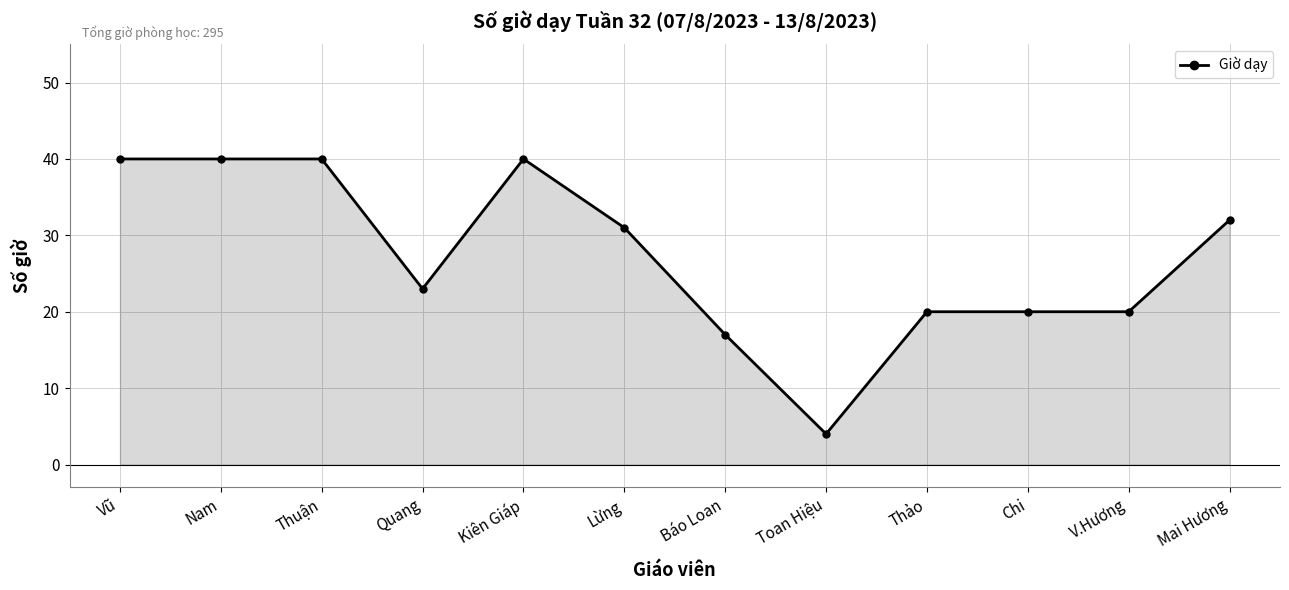

Which label corresponds to the smallest value in the chart?

Toan Hiệu